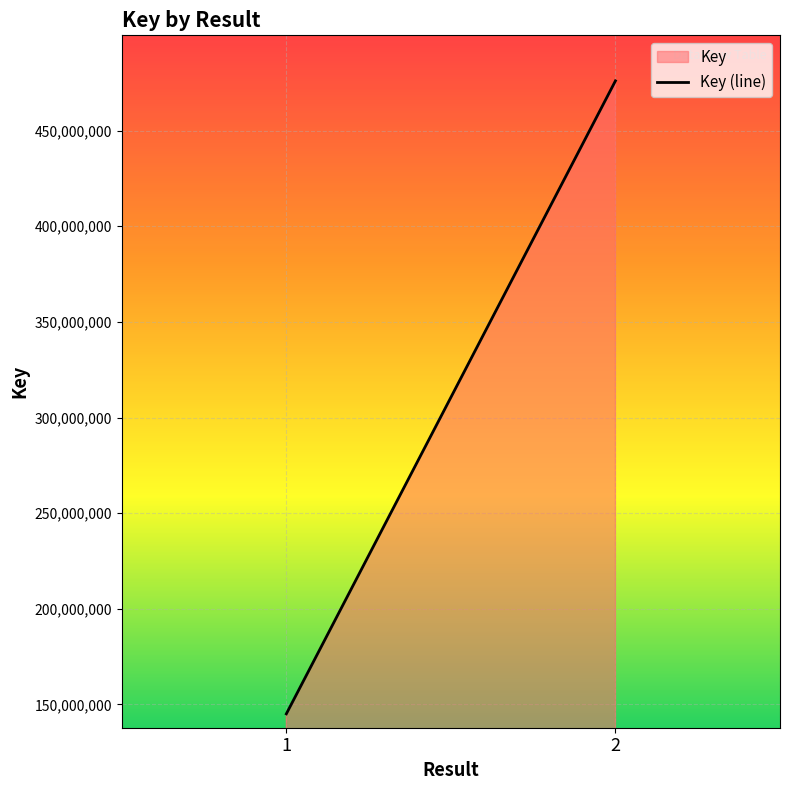

Reading right to left, what are all the values shown in this chart?

476028017	145077018